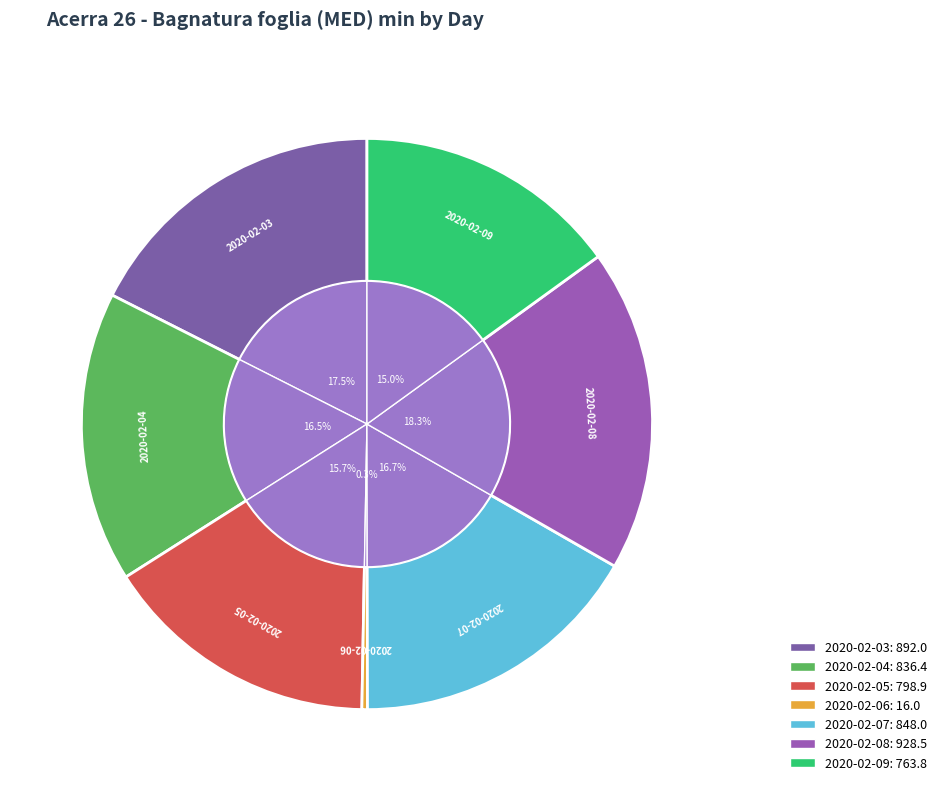

To the nearest percent, what is the difference between the largest and smallest slice percentages?

18%